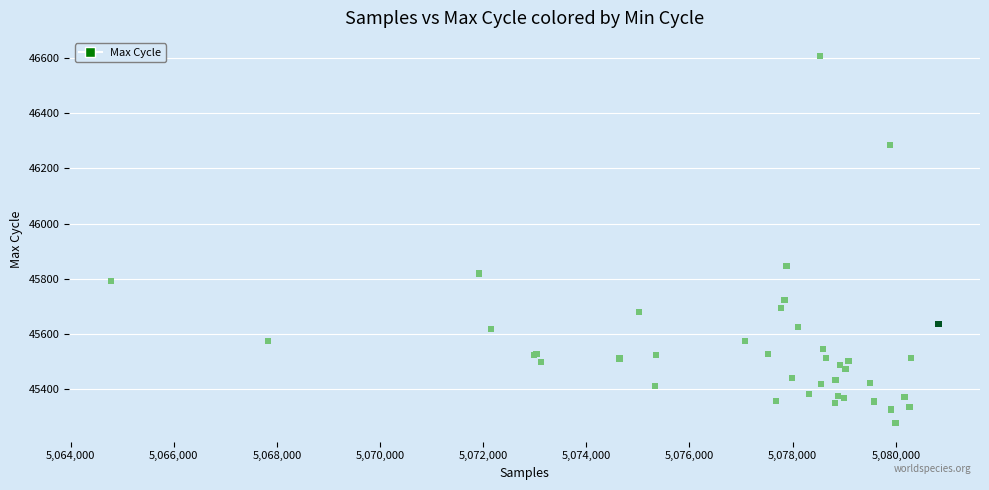

What Y value in the scatter plot is closest to 45941?

45847